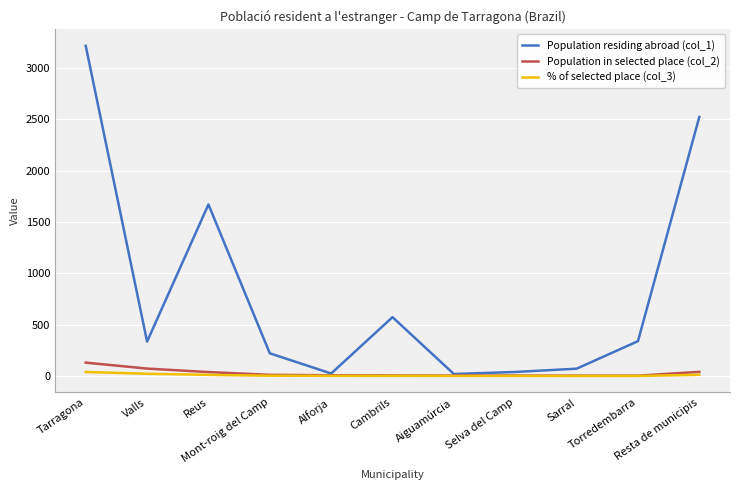

True or false: Population residing abroad (col_1) has more than 0 interior local peaks.

True